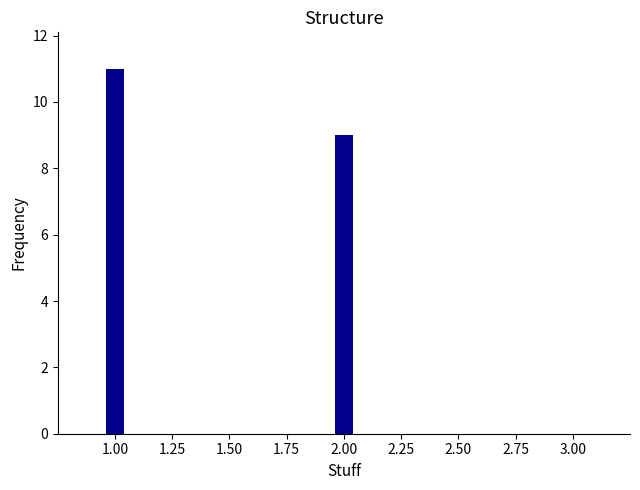

Which category has the highest value across all series?

1.00